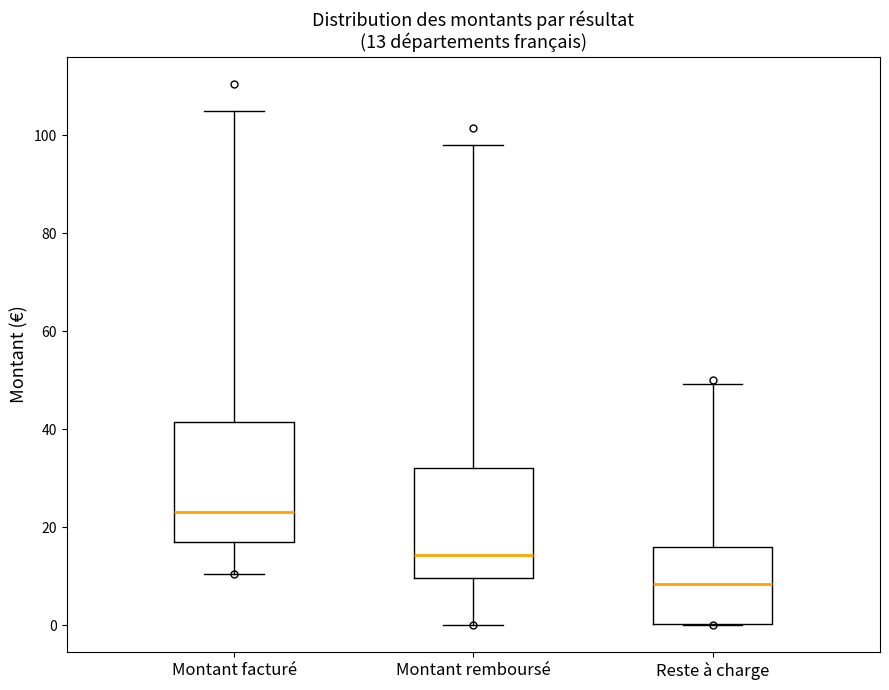

Which box has the highest median line?

Montant facturé